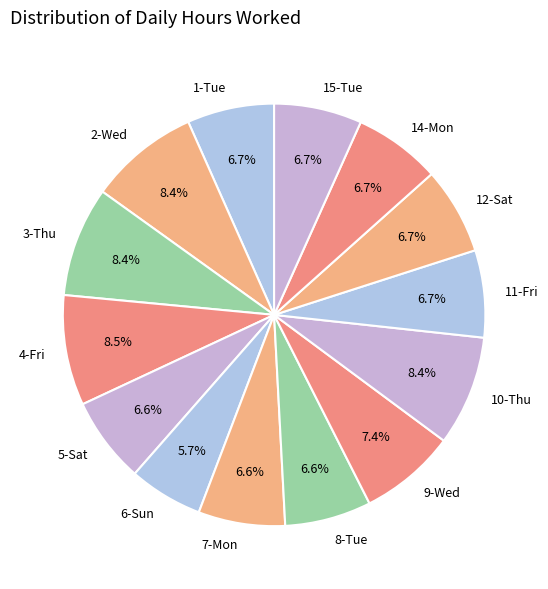

Which has a higher value, 9-Wed or 14-Mon?

9-Wed